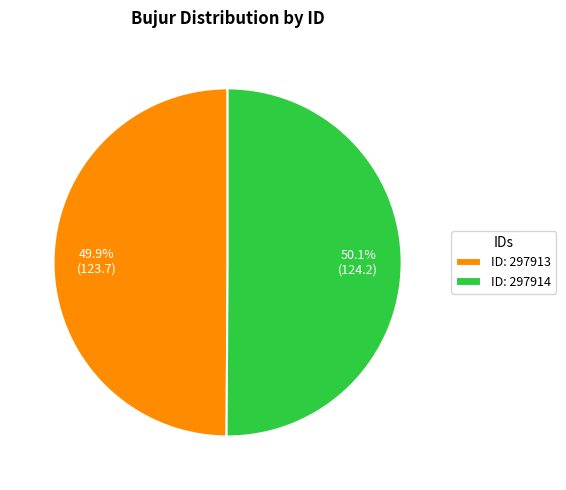

How many slices are in this pie chart?

2